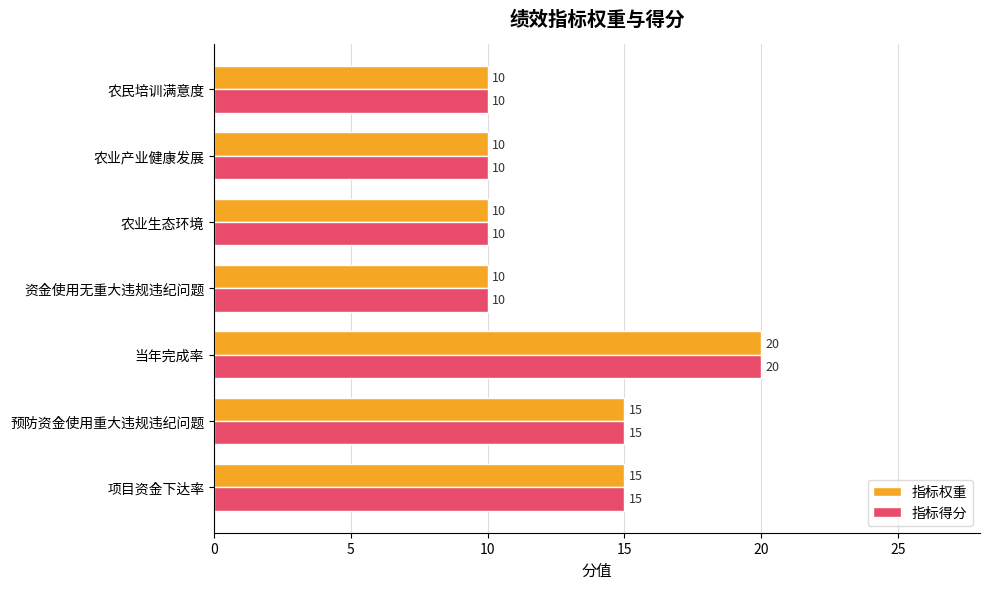

How many 指标得分 values are between 10 and 15?

6